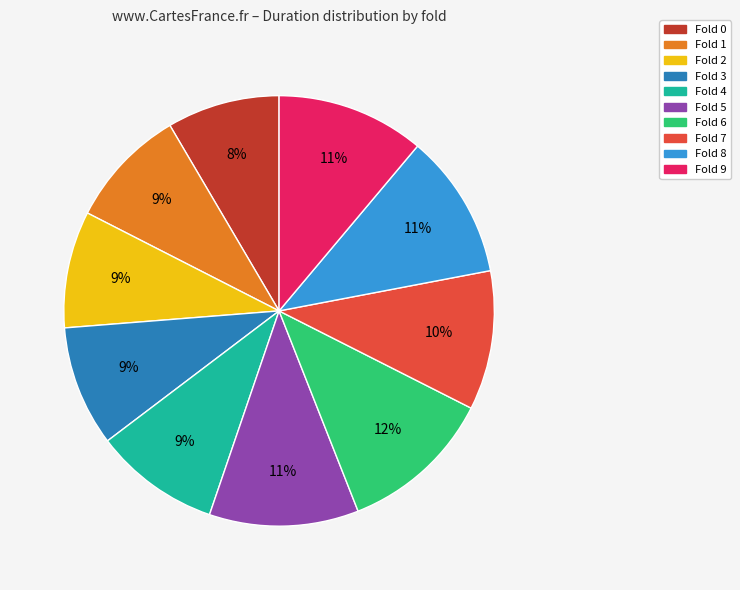

How many slices are in this pie chart?

10